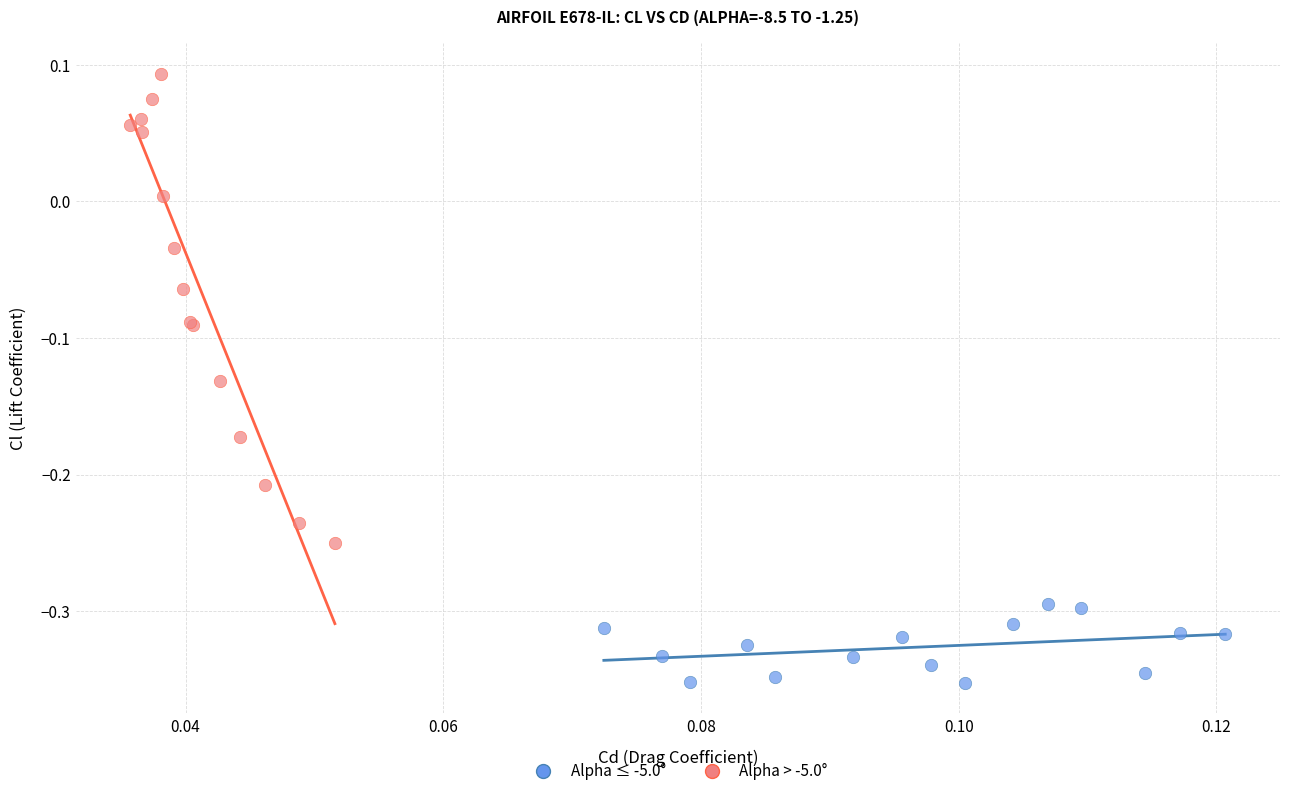

Which series contains the highest Y value?

Alpha > -5.0°